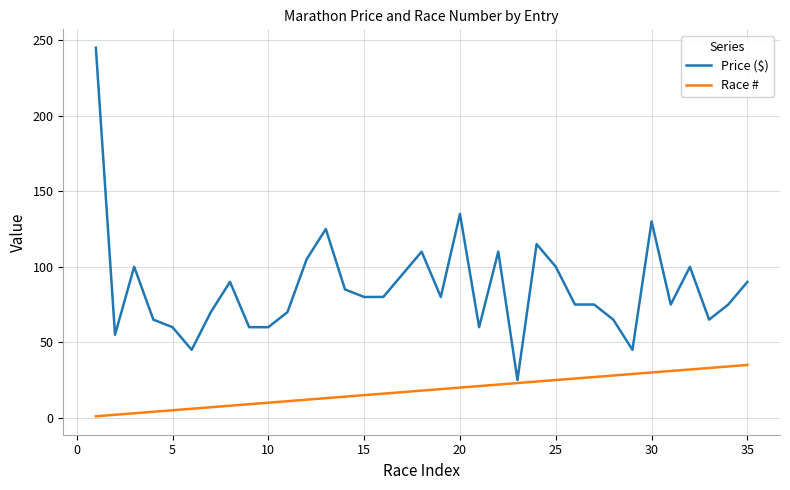

Which series has the largest range (max minus min)?

Price ($)